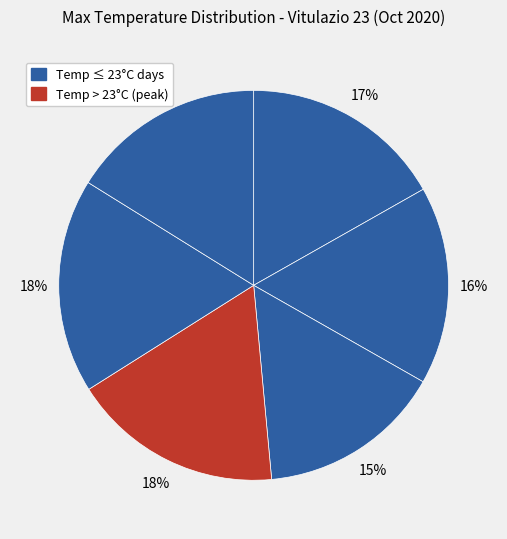

How many slices are in this pie chart?

6